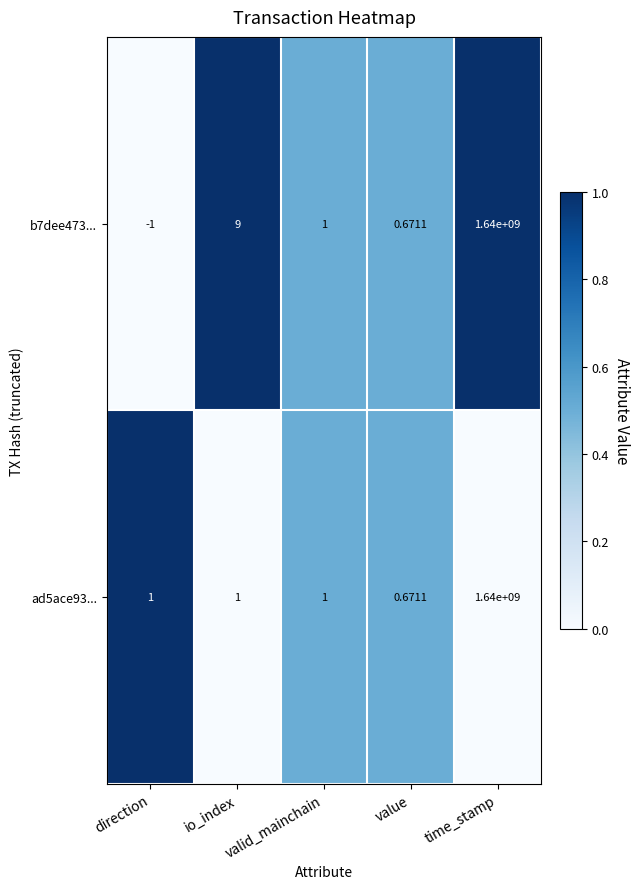

At which label does b7dee473... first exceed 1?

io_index